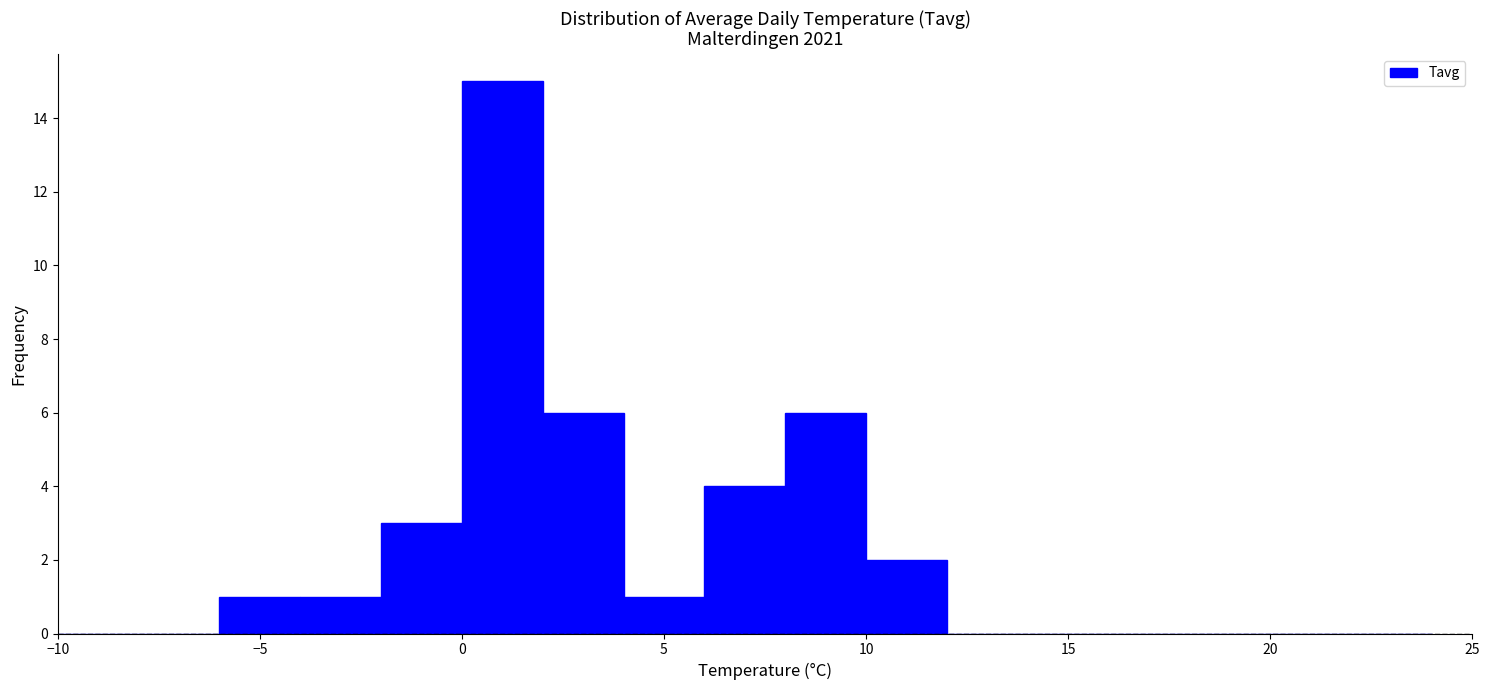

Which range on the x-axis has the tallest bar?

0 to 2